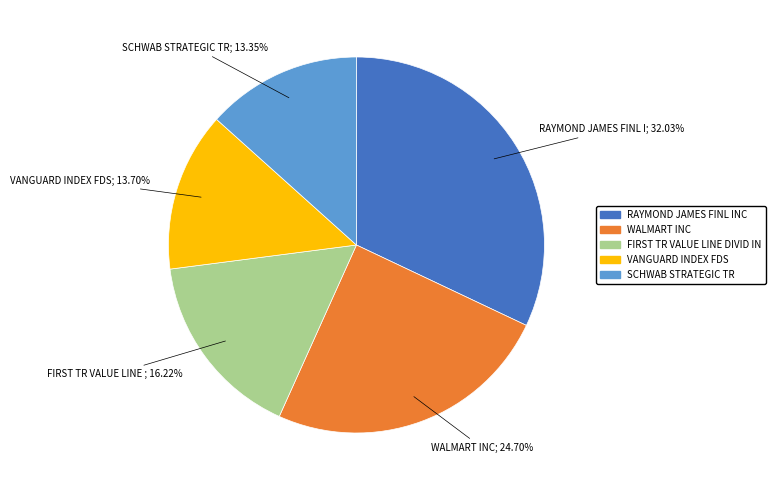

The RAYMOND JAMES FINL INC slice represents 46% of the pie. True or false?

False